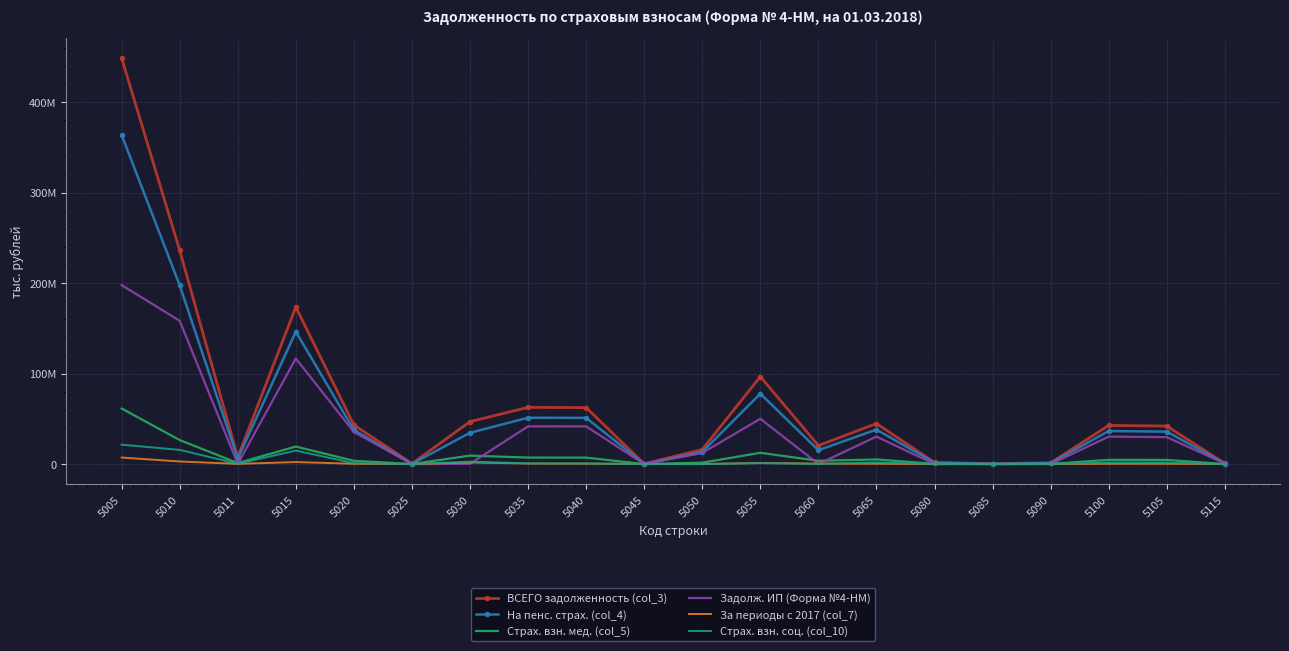

What is the value of the На пенс. страх. (col_4) point at the 13th from the left?

15367703